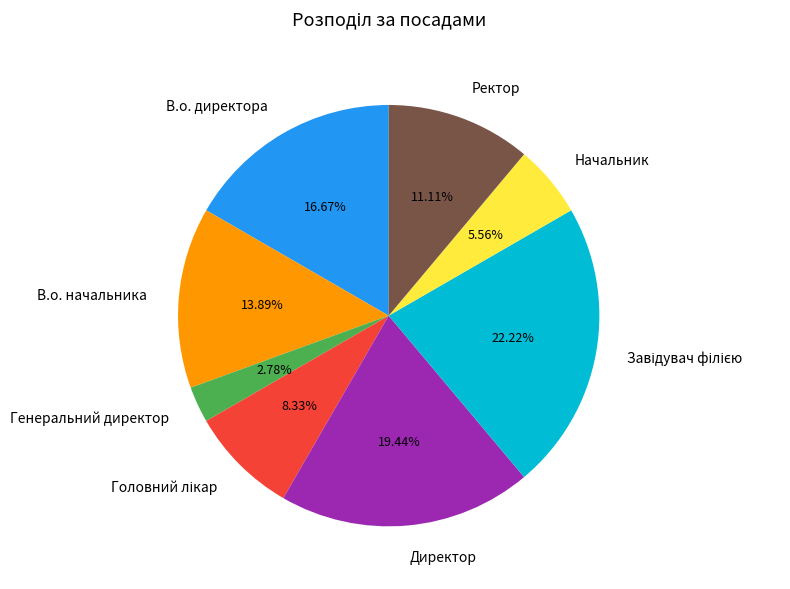

Does any single category account for the majority?

No